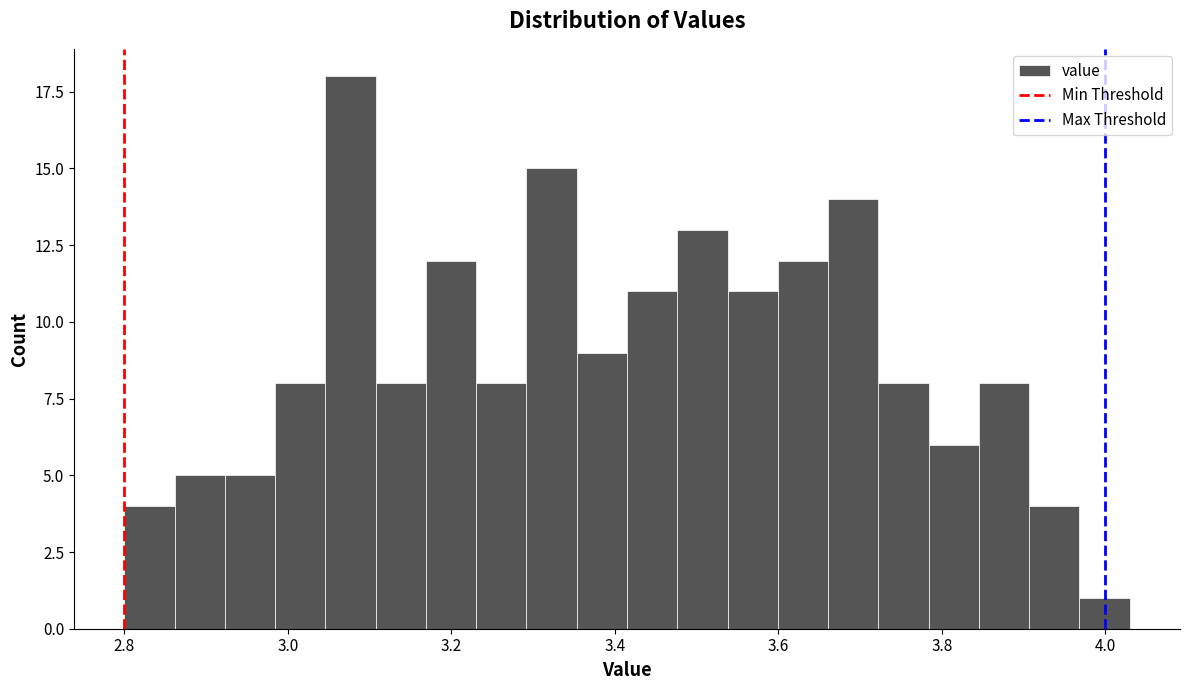

Around what value on the x-axis is the tallest bar? Give the approximate position of its centre, as read against the axis.

3.08